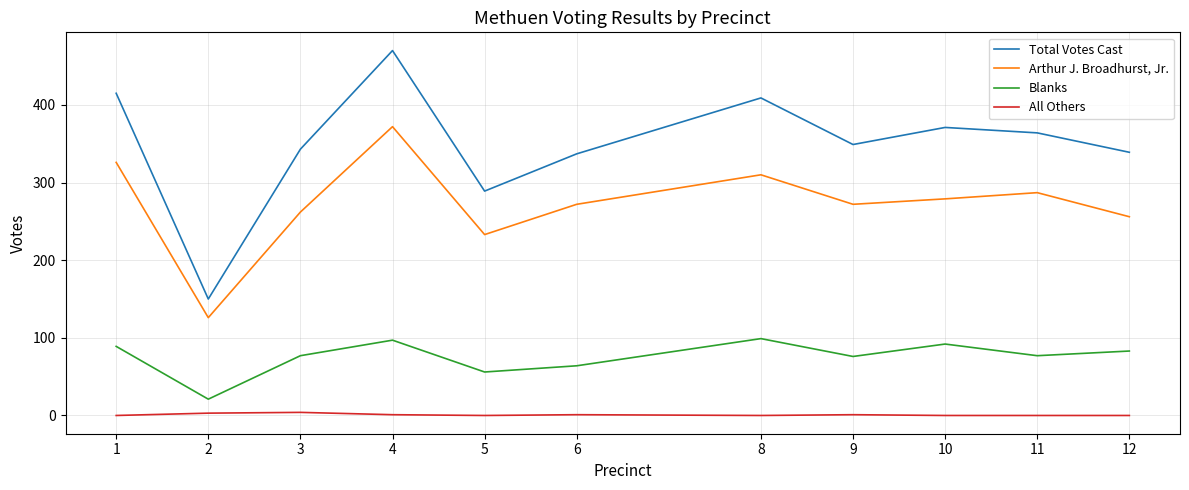

Rank the series at 2 from highest to lowest value.

Total Votes Cast, Arthur J. Broadhurst, Jr., Blanks, All Others